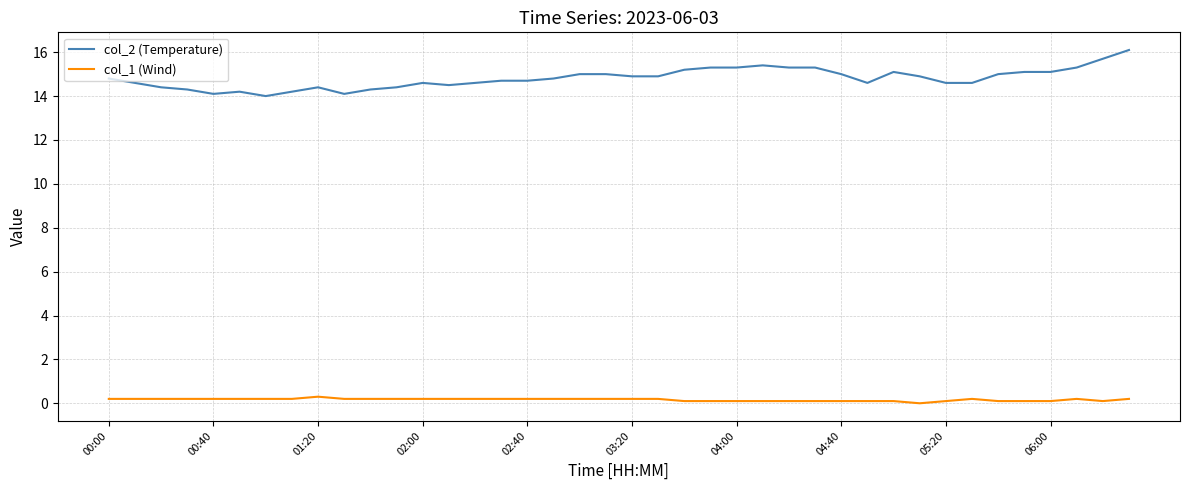

True or false: col_2 (Temperature) and col_1 (Wind) cross at least once.

False